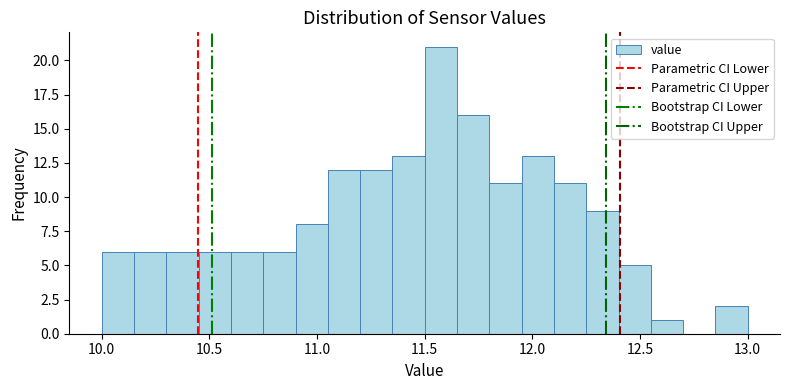

Read against the x-axis, roughly where is the centre of the tallest bar?

11.60